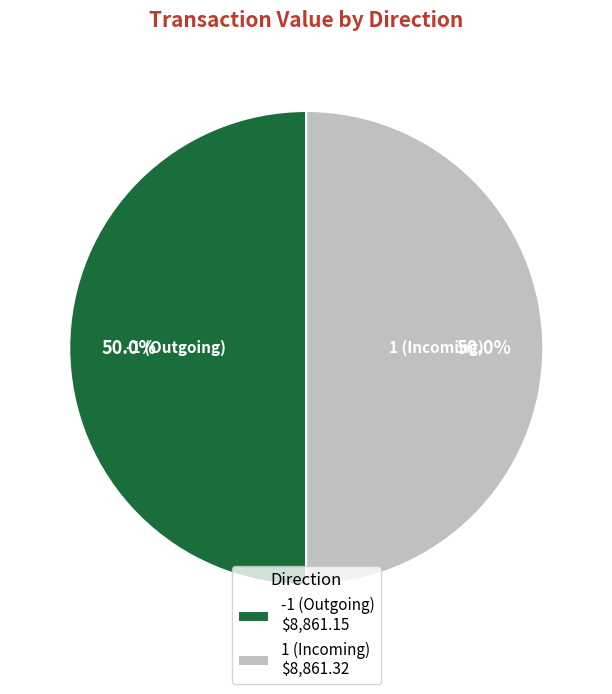

What is the ratio of the value at 1 (Incoming) to the value at -1 (Outgoing)?

1.0